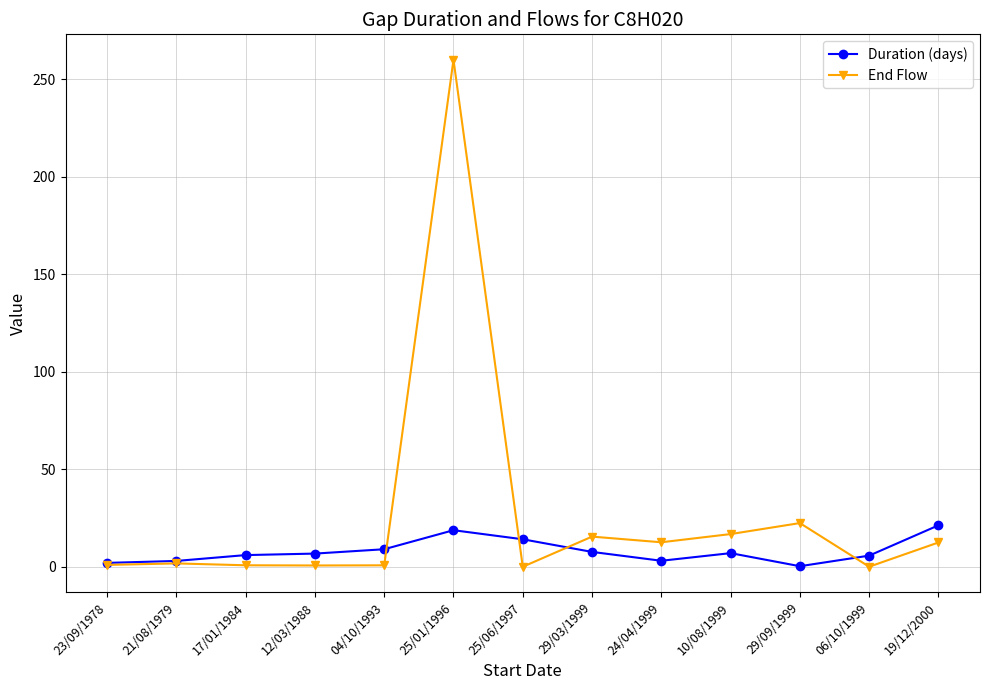

Rank the series at 25/06/1997 from highest to lowest value.

Duration (days), End Flow